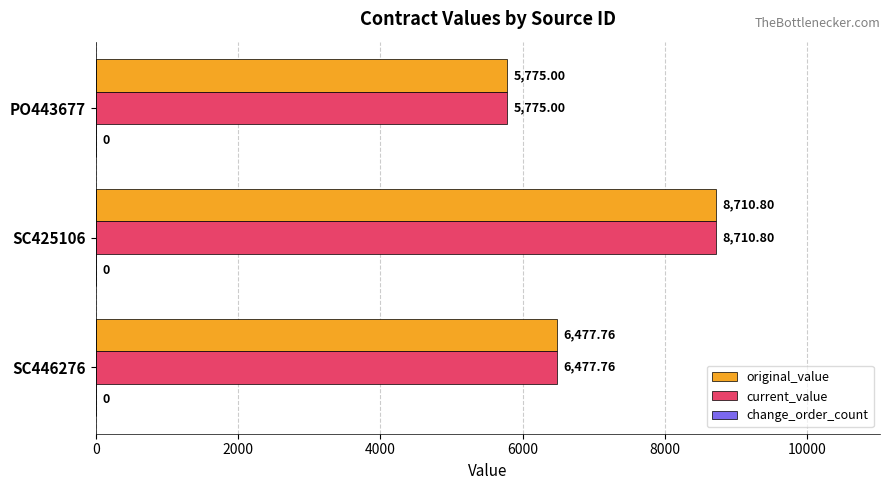

List the labels in order of current_value value, largest first.

SC425106, SC446276, PO443677